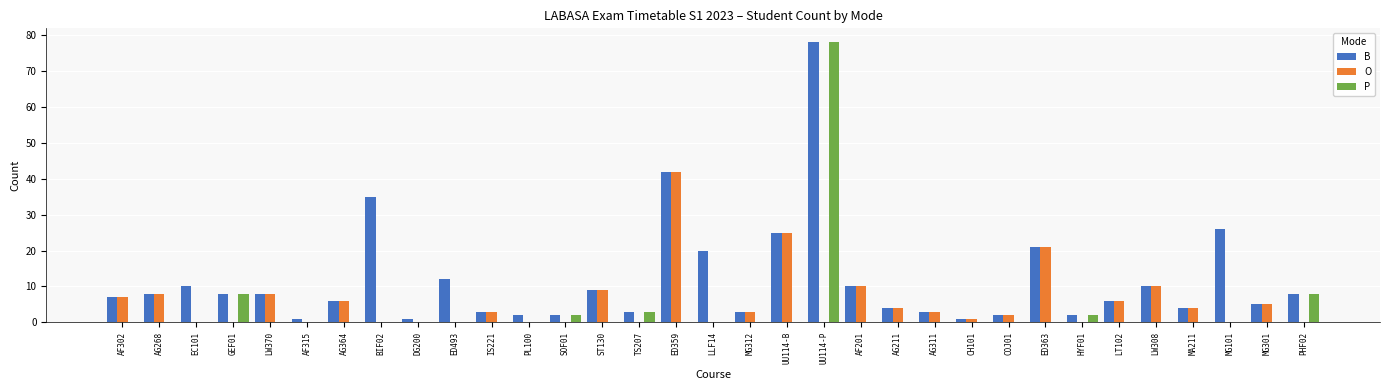

The value of B at AG364 is 10. True or false?

False